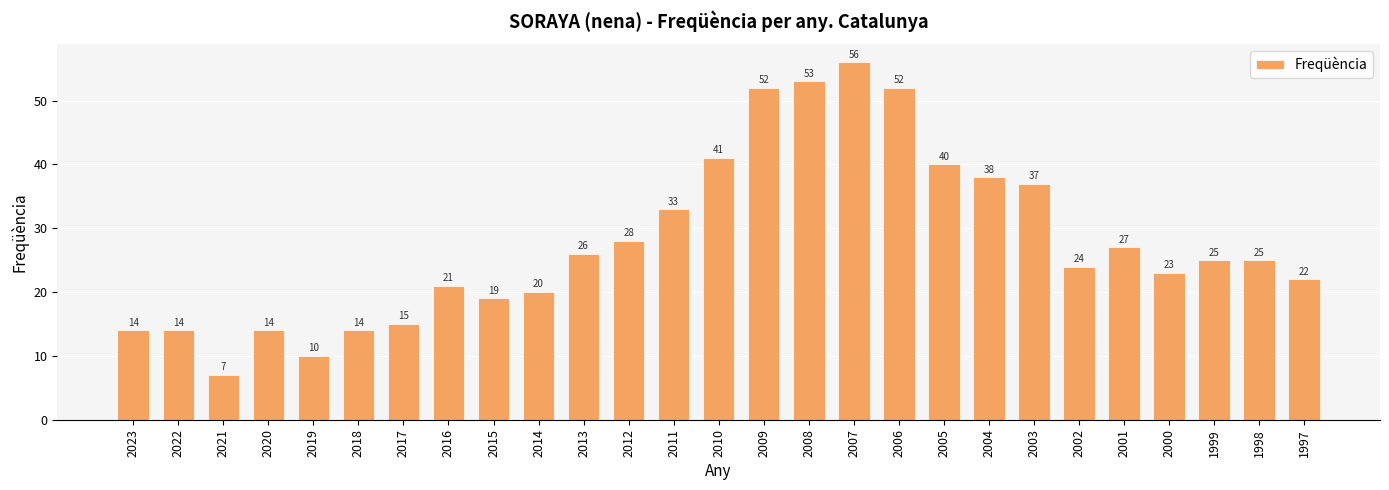

What is the greatest value displayed?

56